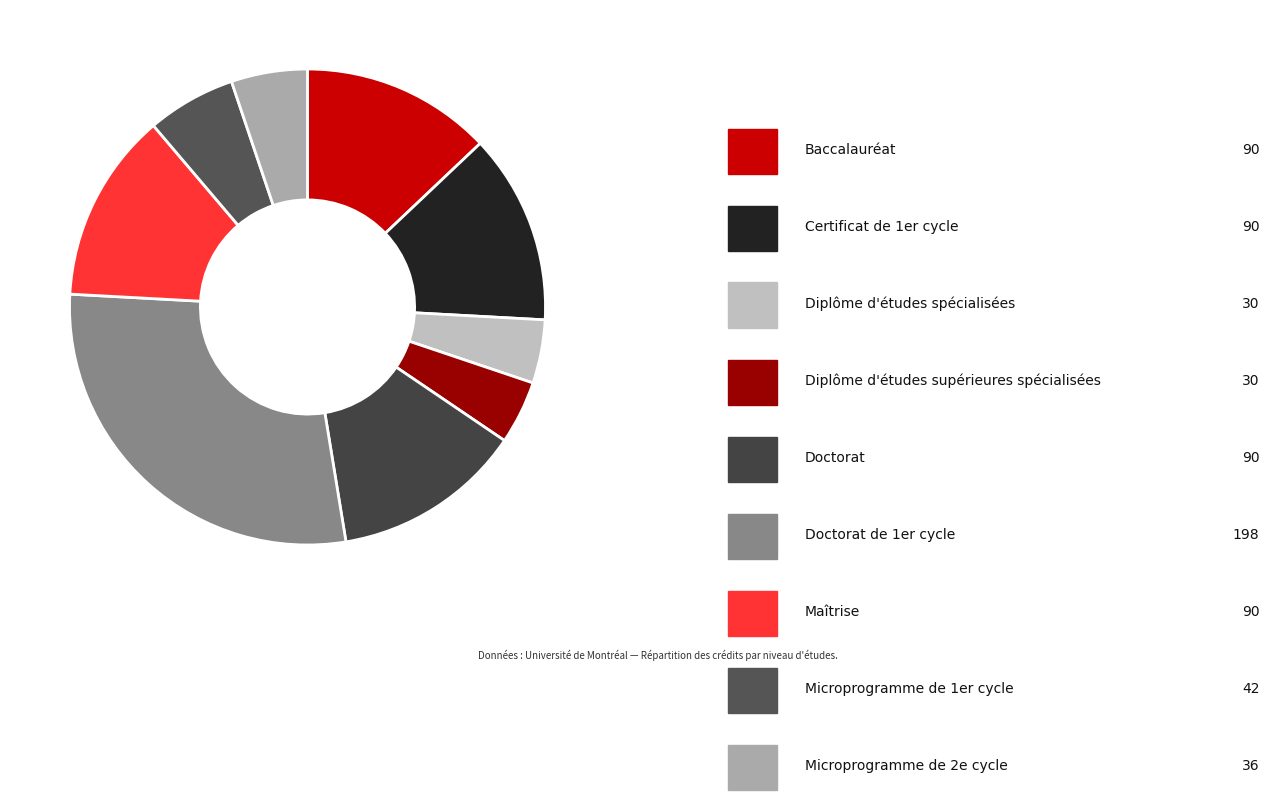

How many segments does this pie chart have?

9